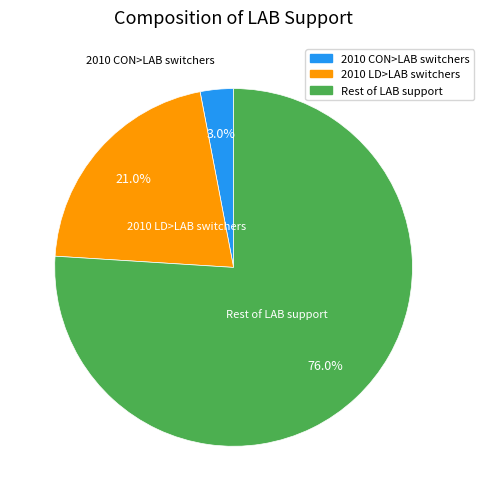

The 2010 CON>LAB switchers slice represents 15% of the pie. True or false?

False